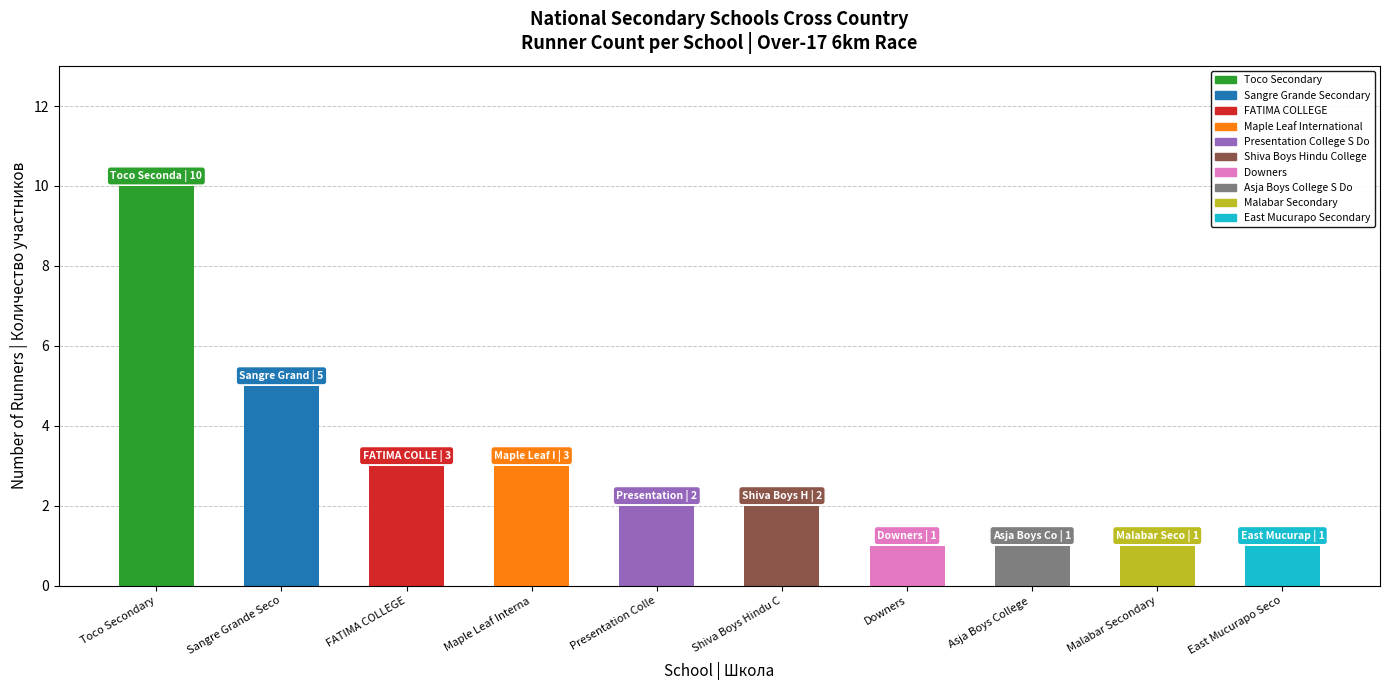

What is the sum of all values?

29